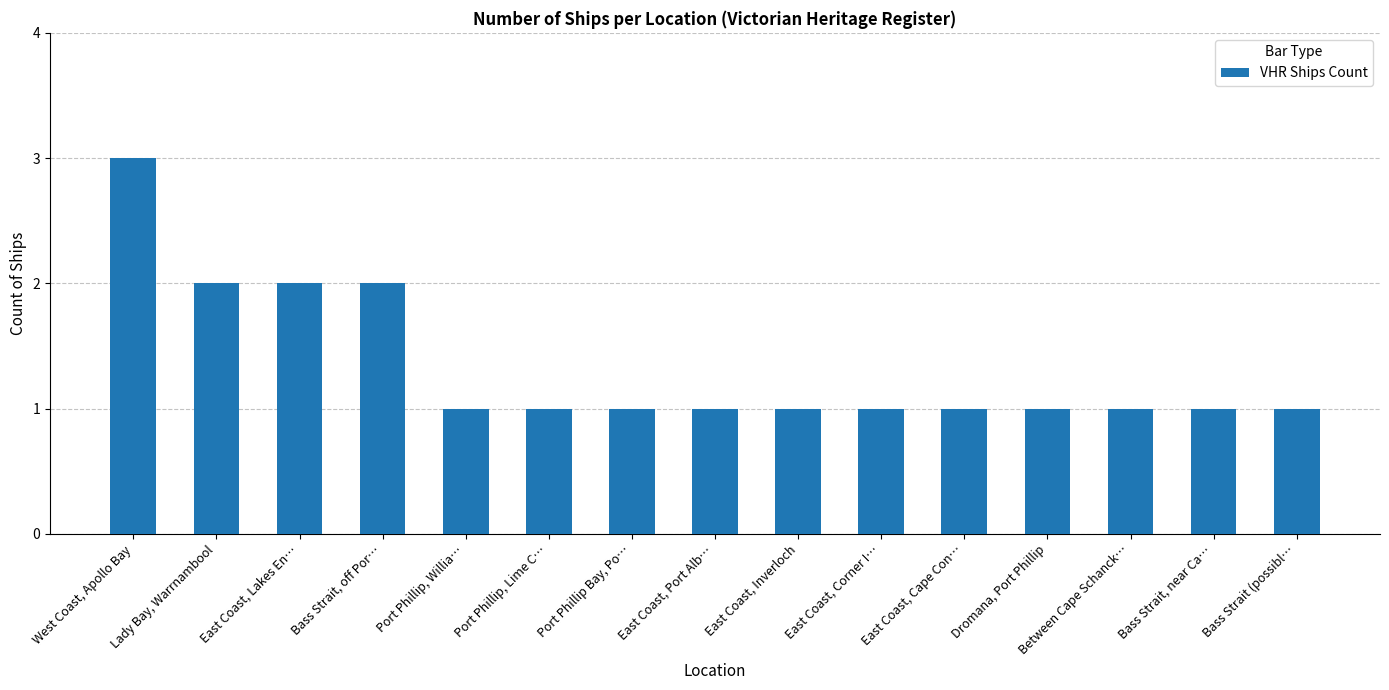

What is the smallest value displayed?

1